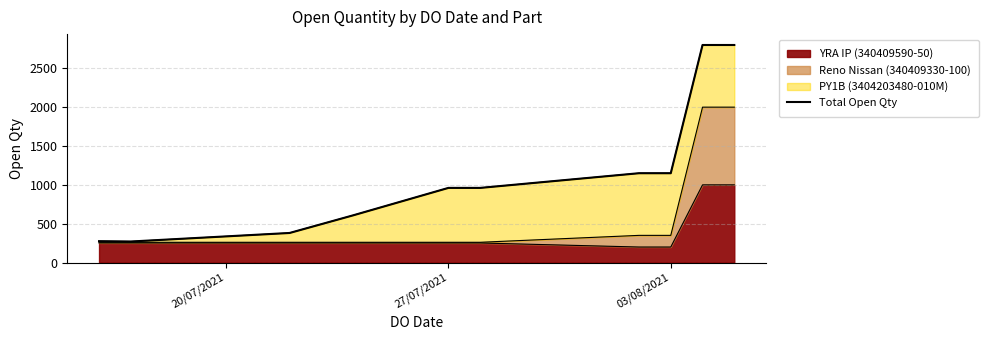

What is the minimum value for YRA IP (340409590-50)?

200